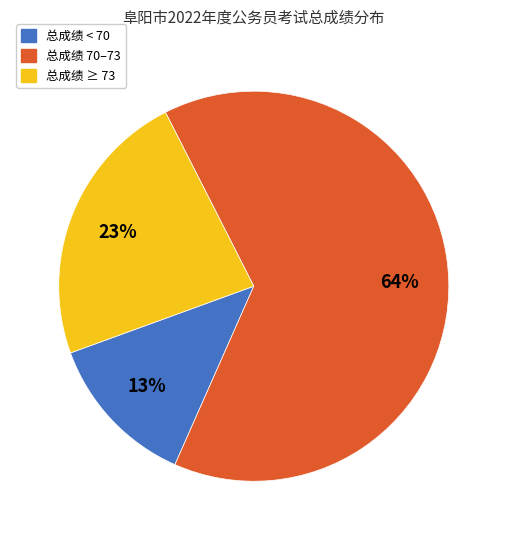

Do 总成绩 70–73 and 总成绩 < 70 together represent more than half of the pie?

Yes